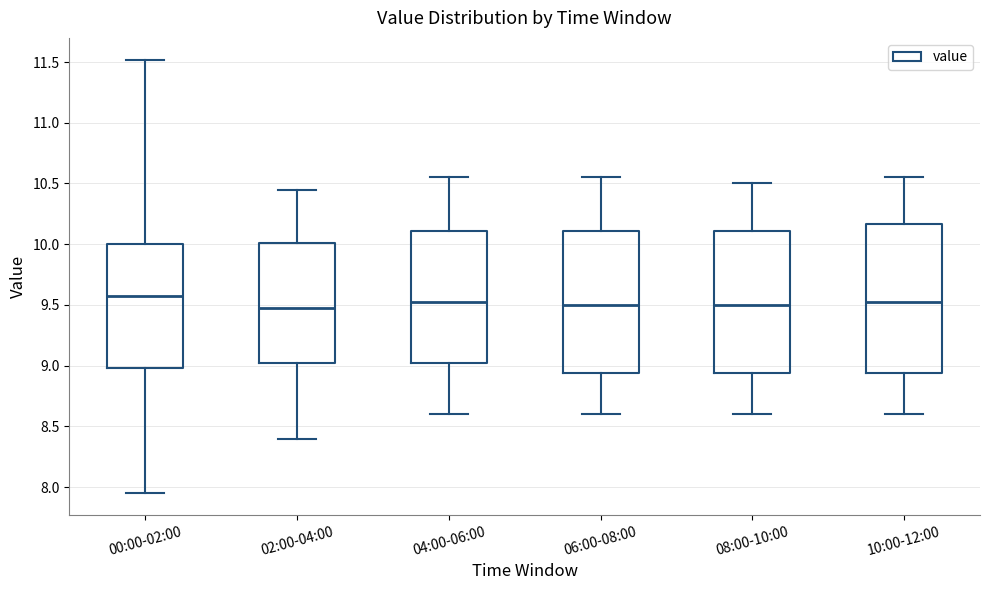

Reading left to right, read every box against the y-axis: the position of its median line, the range the box covers, and the ends of its whiskers. The values are not printed on the chart, so give them approximately, as read against the axis.

00:00-02:00: median 9.55, box 9.00 to 10.00, whiskers 7.95 to 11.50
02:00-04:00: median 9.50, box 9.05 to 10.00, whiskers 8.40 to 10.45
04:00-06:00: median 9.55, box 9.05 to 10.10, whiskers 8.60 to 10.55
06:00-08:00: median 9.50, box 8.95 to 10.10, whiskers 8.60 to 10.55
08:00-10:00: median 9.50, box 8.95 to 10.10, whiskers 8.60 to 10.50
10:00-12:00: median 9.55, box 8.95 to 10.15, whiskers 8.60 to 10.55